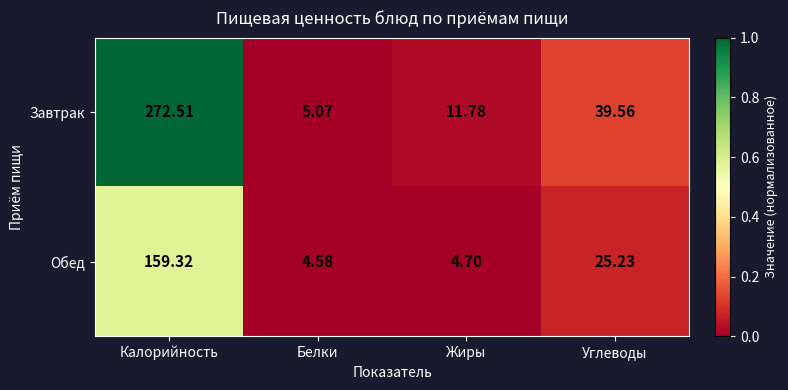

At which category is the sum across all series the highest?

Калорийность